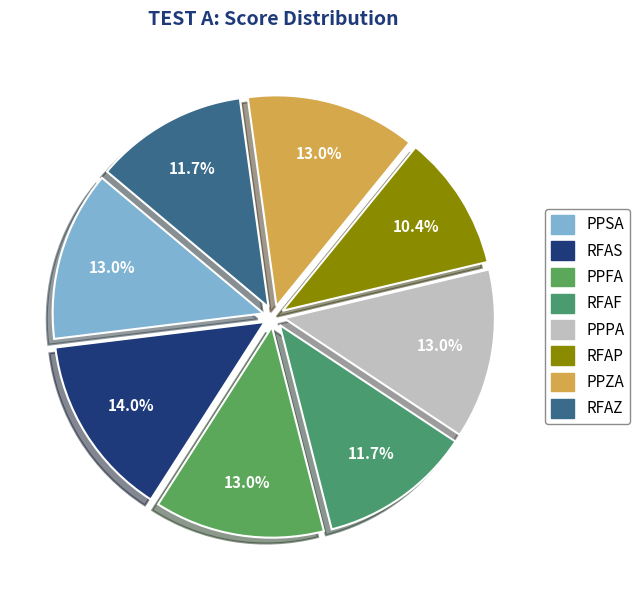

What is the ratio of the value at RFAS to the value at PPFA?

1.1